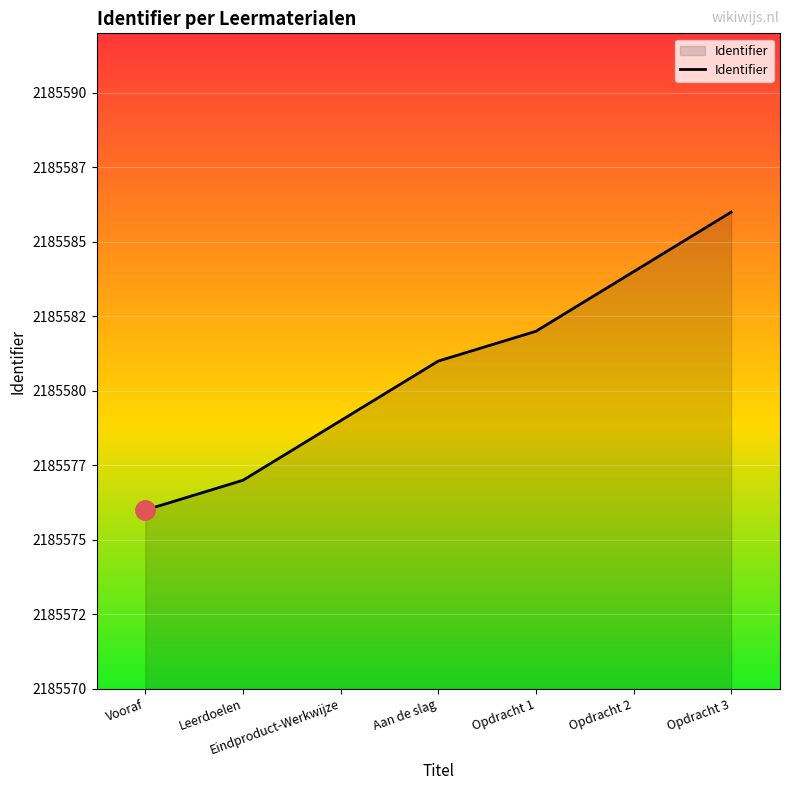

Is this an area chart (filled region under the line)?

Yes